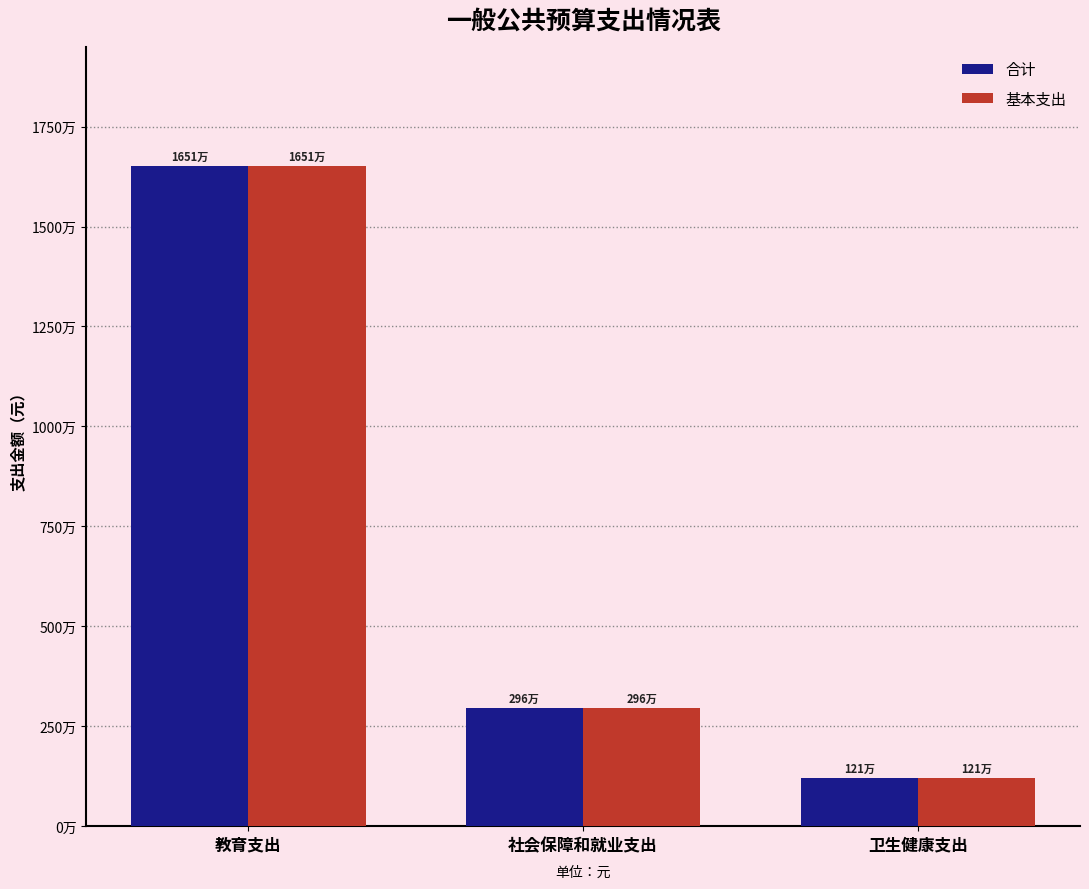

At which category is the sum across all series the highest?

教育支出